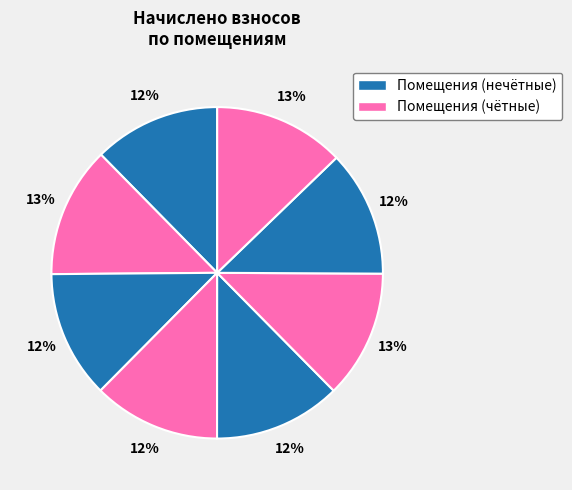

Rank the categories by value from highest to lowest.

8, 2, 6, 3, 4, 5, 1, 7